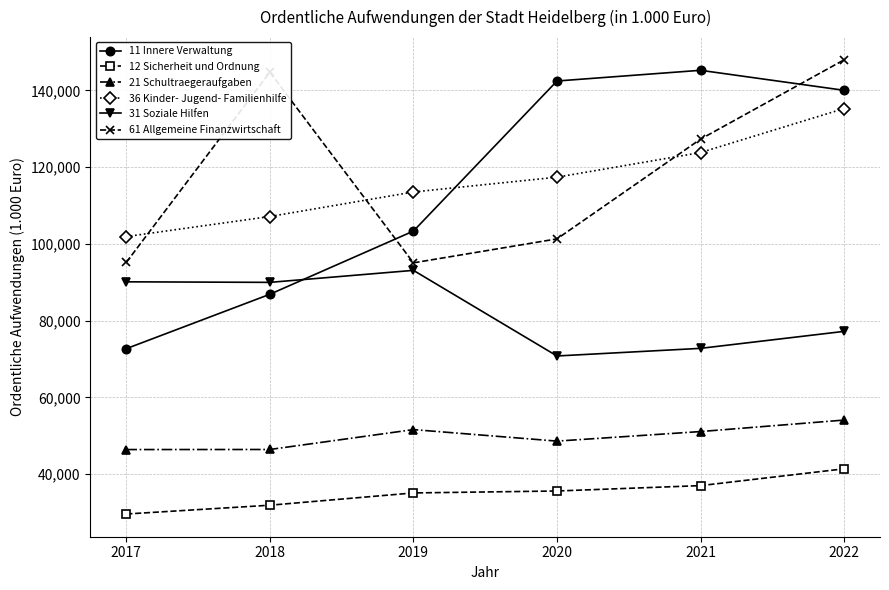

Is this an area chart (filled region under the line)?

No